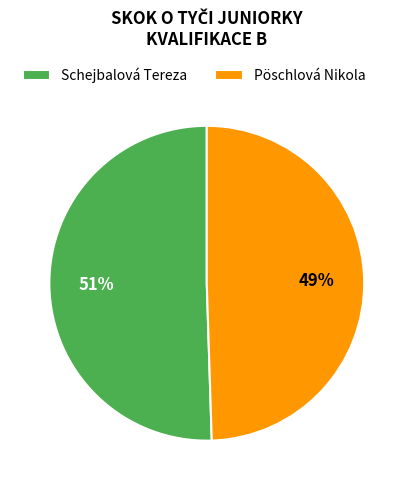

Does Pöschlová Nikola represent more than half of the total?

No